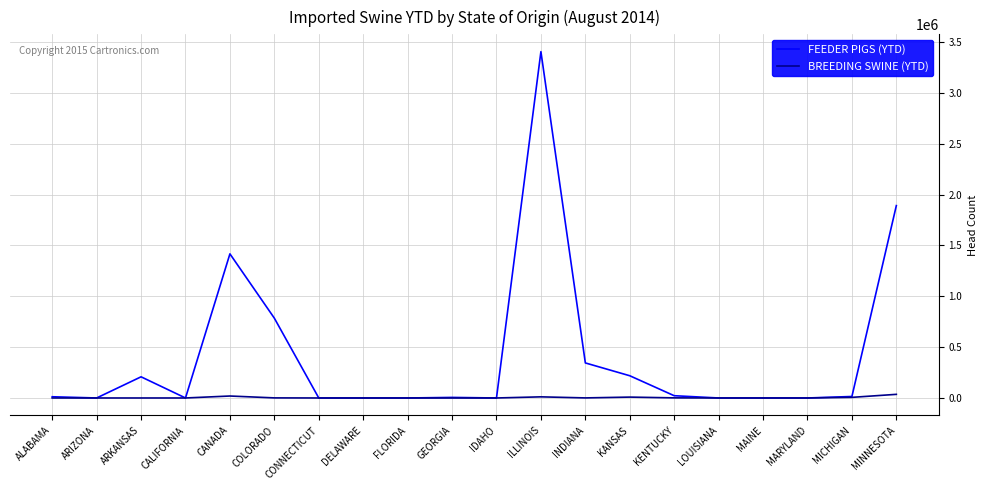

At which label is FEEDER PIGS (YTD) closest to 1703053?

MINNESOTA